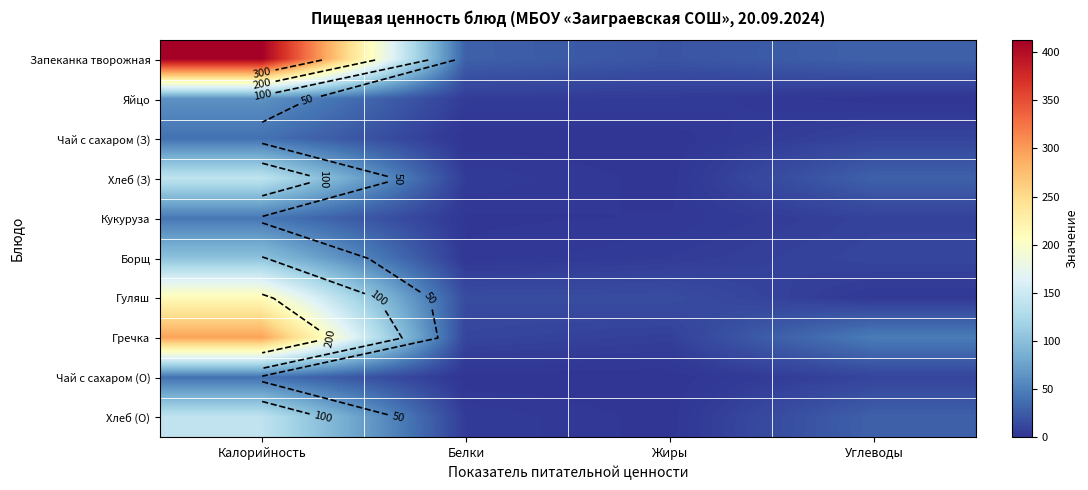

What is the total value across all series at Калорийность?

1488.9